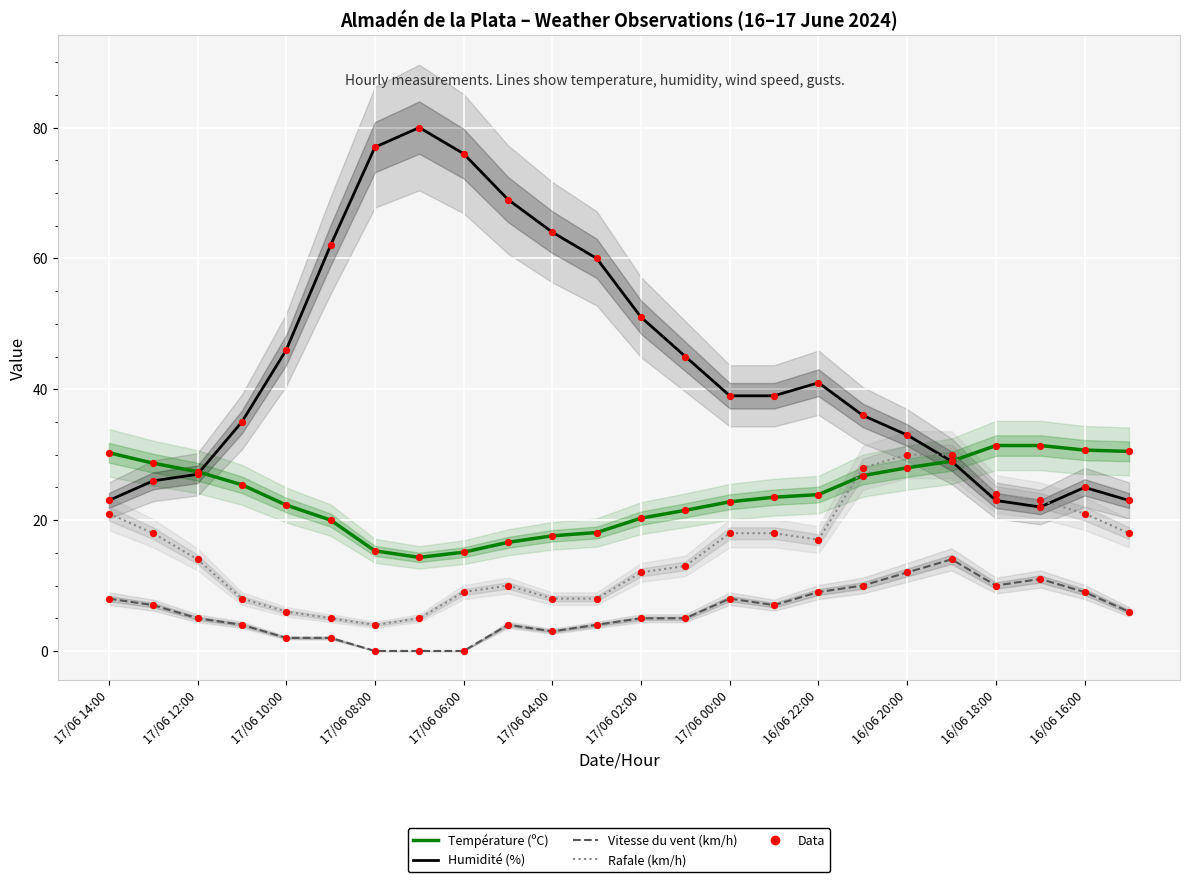

What are all the series names shown in the legend?

Température (ºC), Humidité (%), Vitesse du vent (km/h), Rafale (km/h)